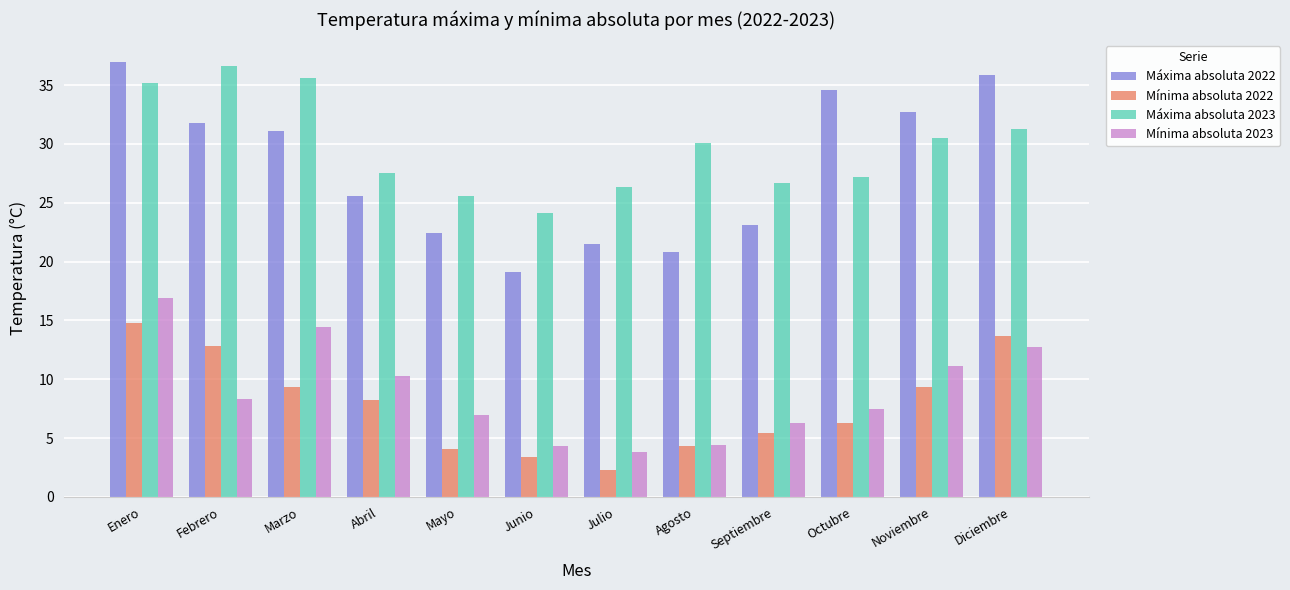

What is the total value across all series at Octubre?

75.6